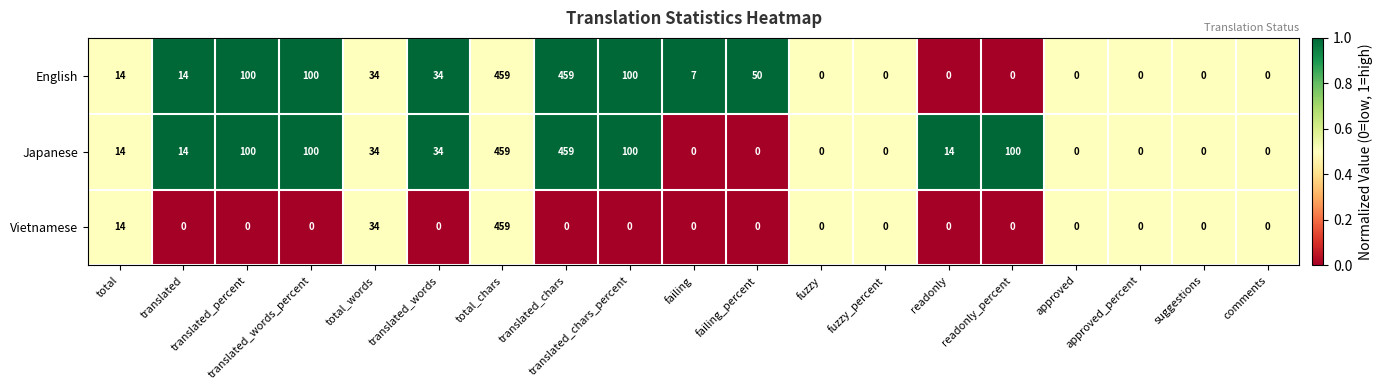

What value does the Japanese series have at readonly?

14